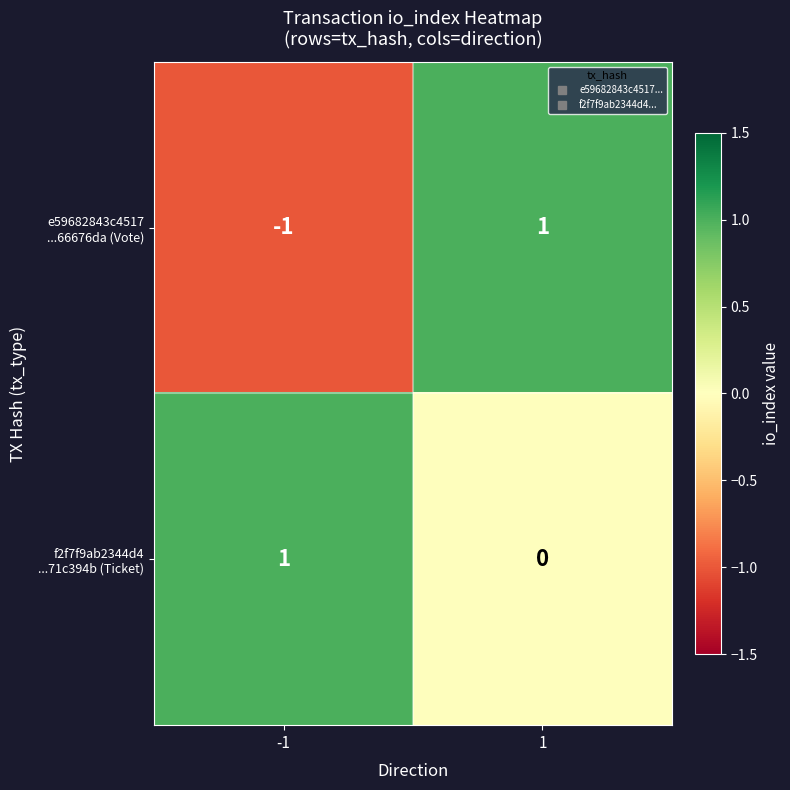

At how many categories does at least one series exceed 0?

2